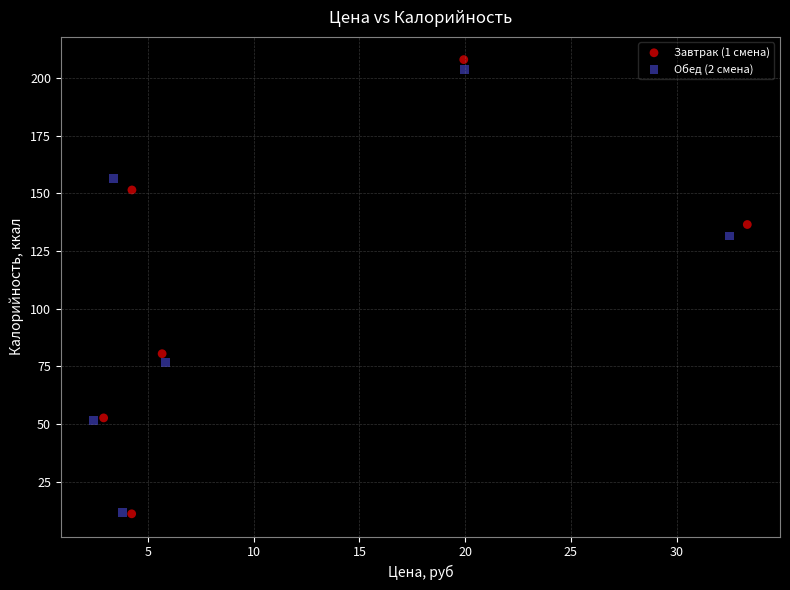

Which series has the widest spread of Y values?

Завтрак (1 смена)